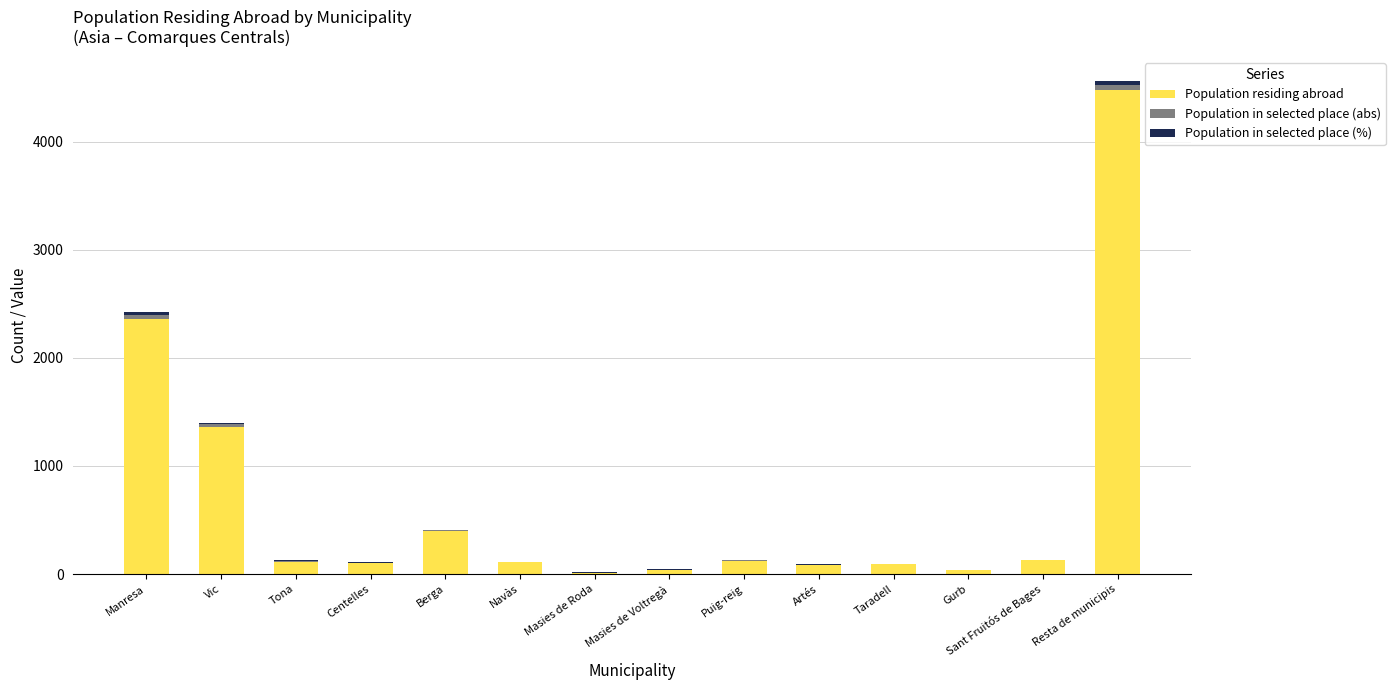

At which category is the sum across all series the highest?

Resta de municipis